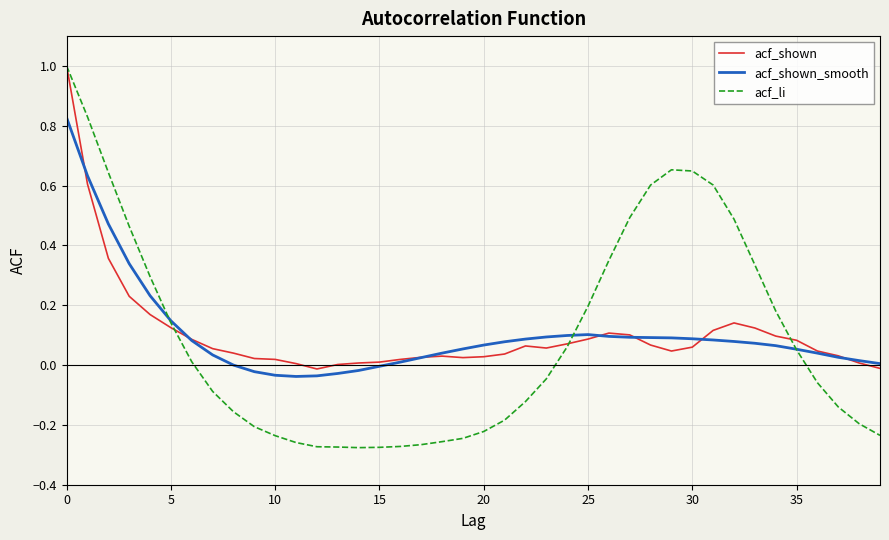

Which series has the widest spread of values?

acf_li